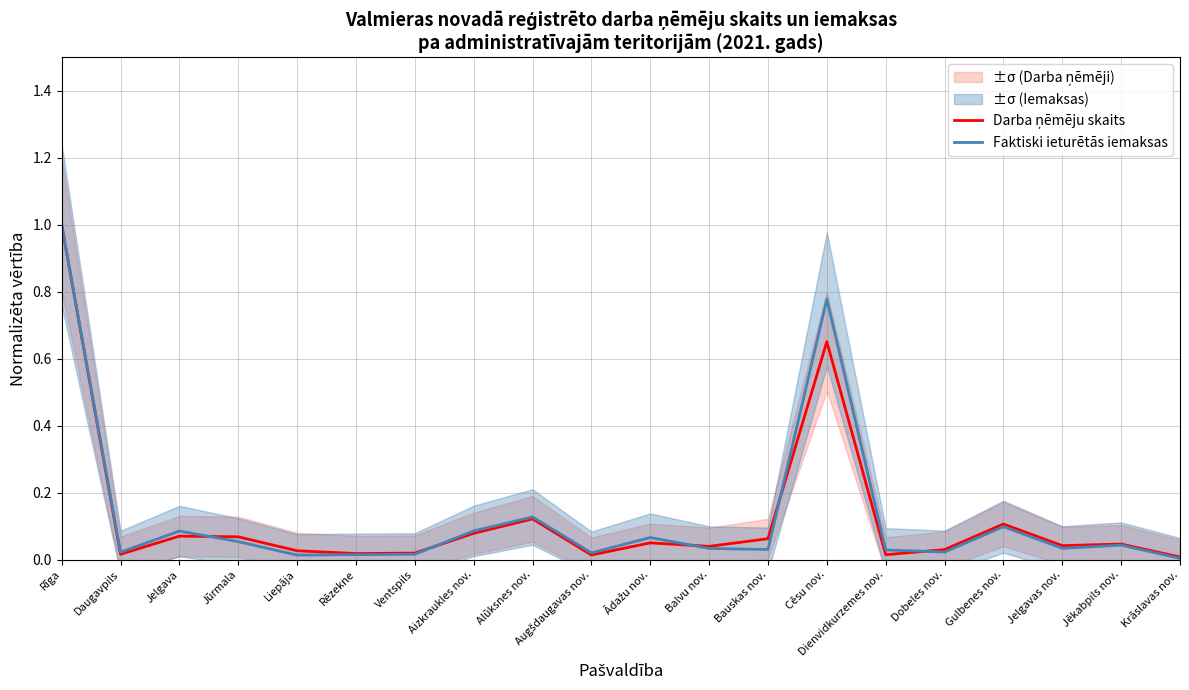

Rank the categories by Faktiski ieturētās iemaksas value from highest to lowest.

Rīga, Cēsu nov., Alūksnes nov., Gulbenes nov., Aizkraukles nov., Jelgava, Ādažu nov., Jūrmala, Jēkabpils nov., Jelgavas nov., Balvu nov., Bauskas nov., Dienvidkurzemes nov., Dobeles nov., Daugavpils, Augšdaugavas nov., Ventspils, Rēzekne, Liepāja, Krāslavas nov.